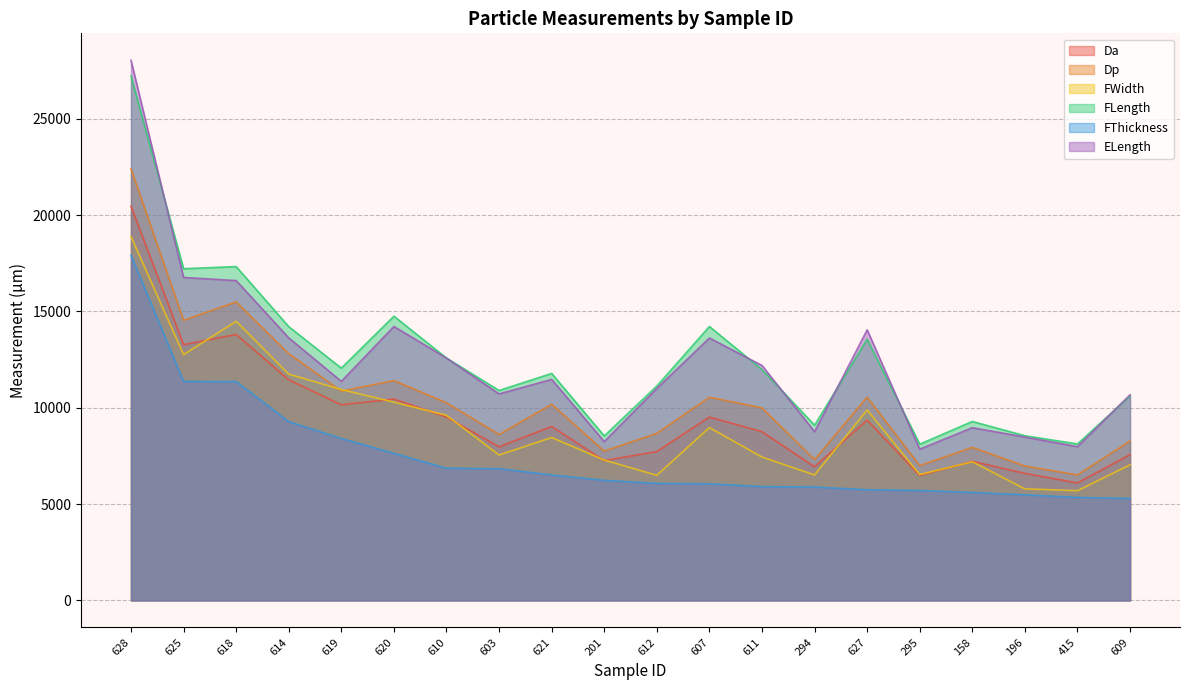

What is the label of the 15th point from the left?

627